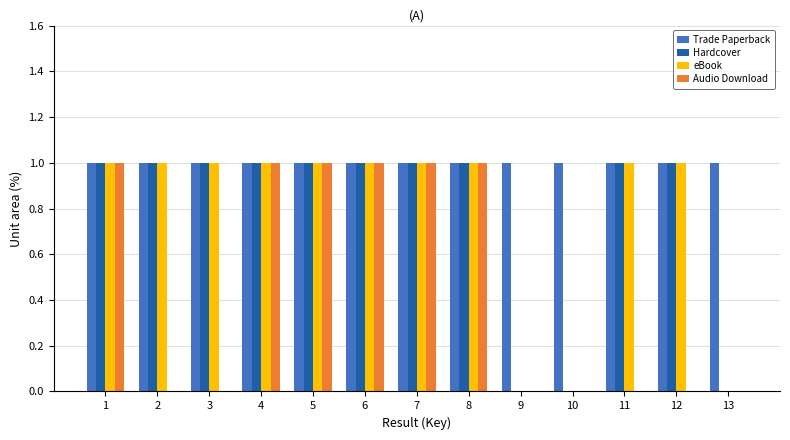

The Trade Paperback series shows 1 at 9. True or false?

True